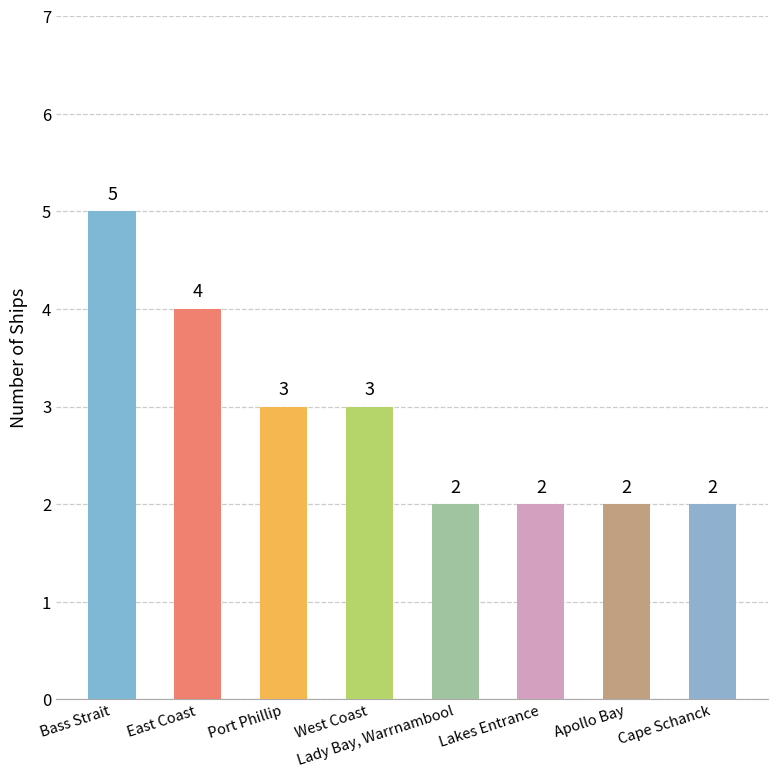

What is the sum of the values at Apollo Bay and Lady Bay, Warrnambool?

4